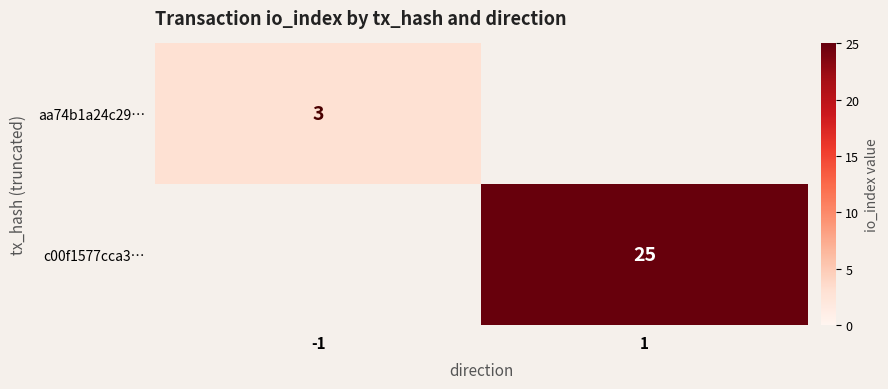

What is the maximum value shown in the chart?

25